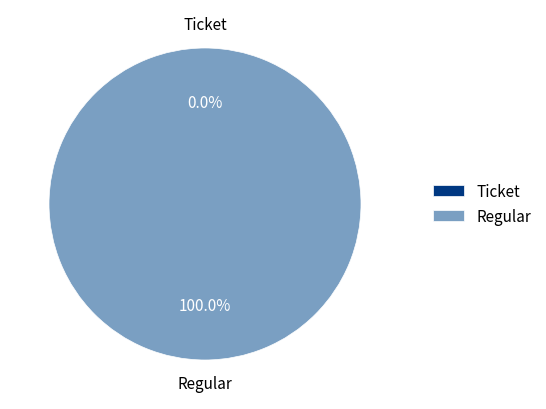

What is the total percentage of Ticket and Regular?

100.0%